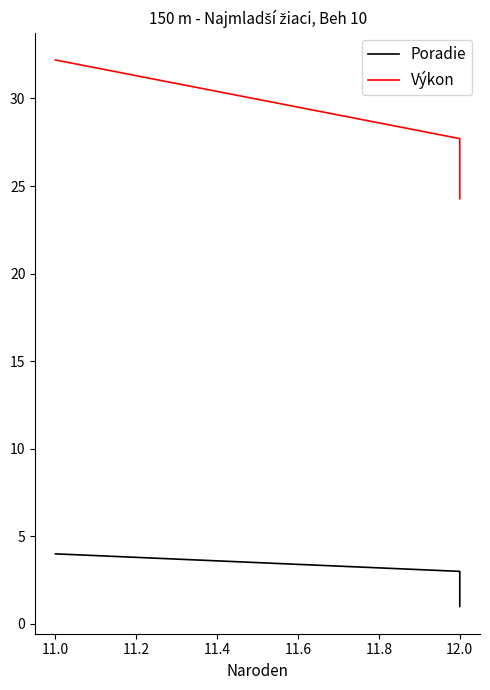

True or false: Výkon and Poradie cross at least once.

False